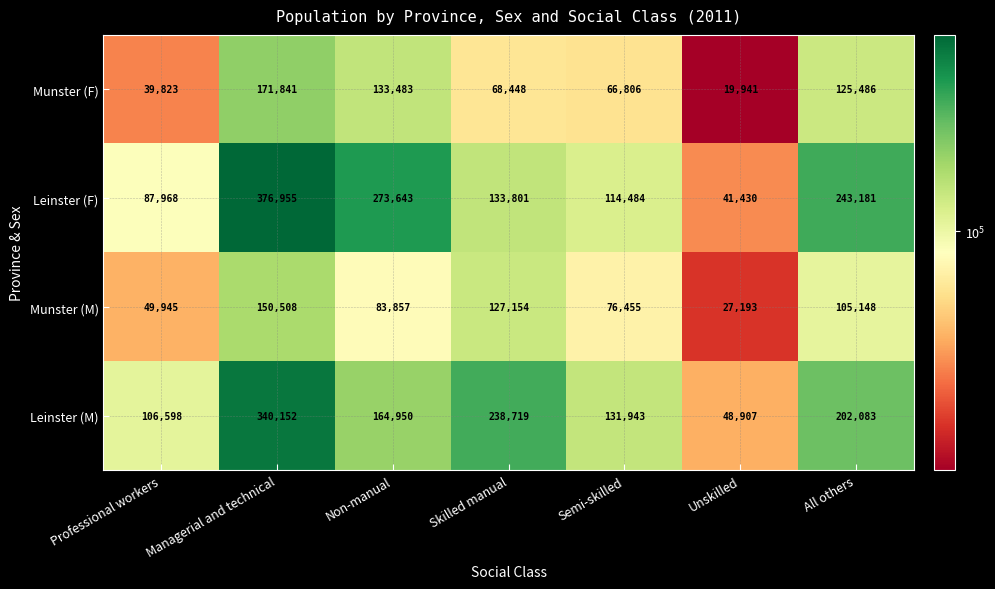

Rank the series by their maximum value, from lowest to highest.

Munster (M), Munster (F), Leinster (M), Leinster (F)